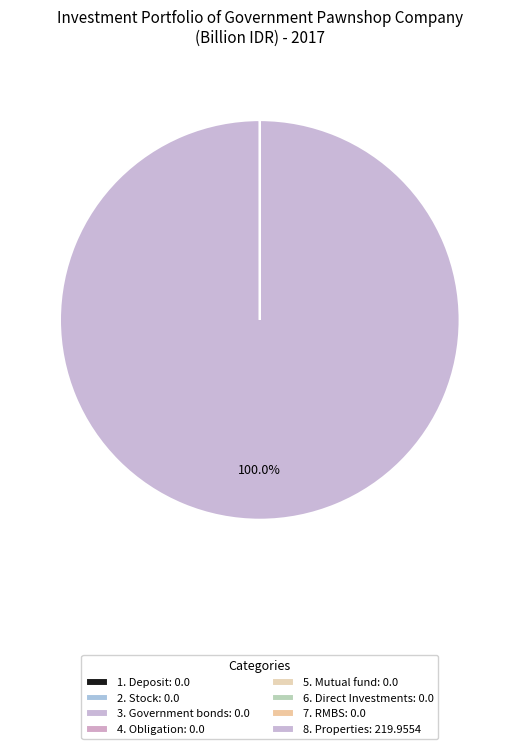

Is the sum of 8. Properties and 2. Stock greater than half?

Yes